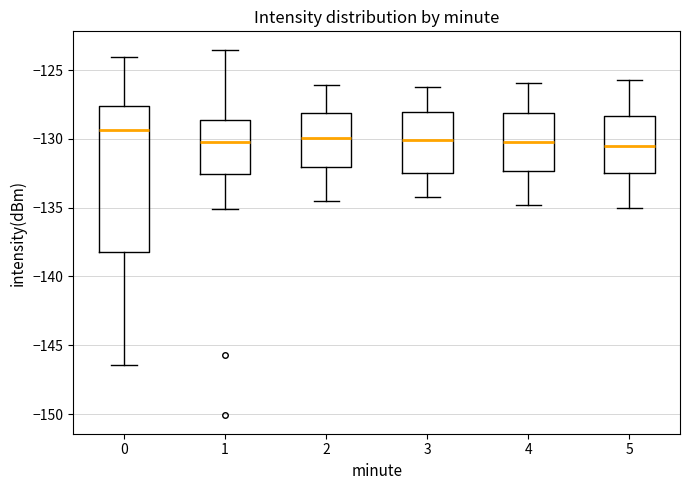

Comparing the boxes themselves (not the whiskers), which one is the tallest?

0